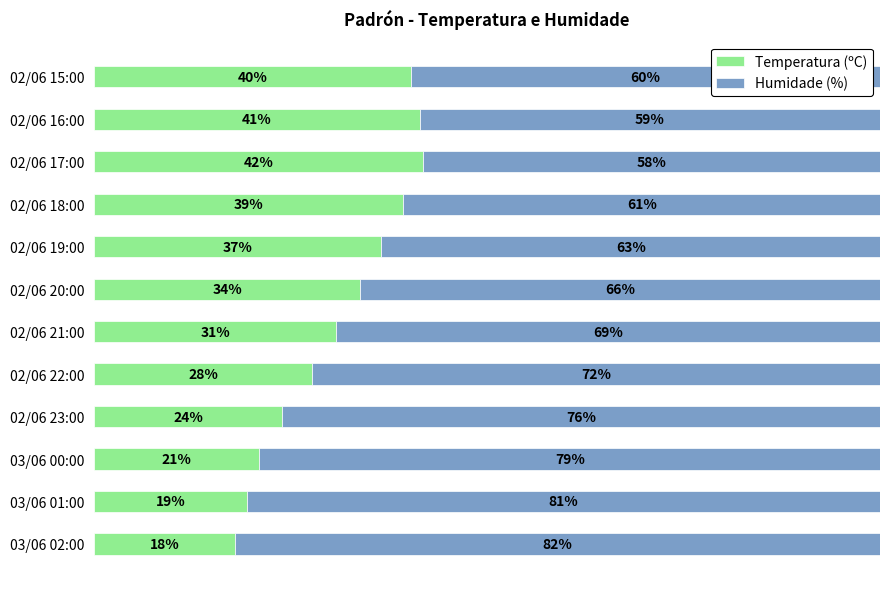

Which category has the highest value in the Temperatura (ºC) series?

02/06 17:00